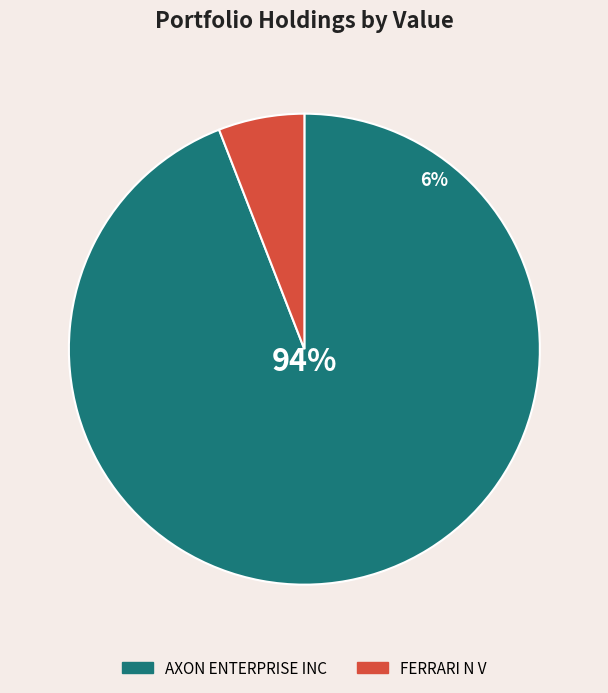

What percentage is the AXON ENTERPRISE INC slice, to the nearest percent?

94%